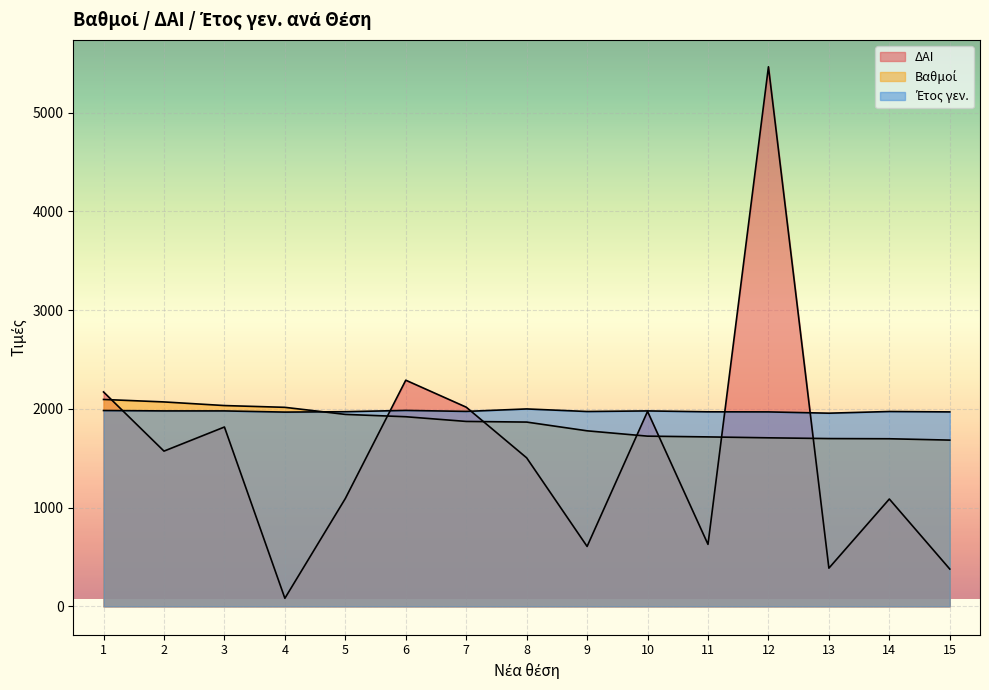

Rank the series at 13 from highest to lowest value.

Έτος γεν., Βαθμοί, ΔΑΙ